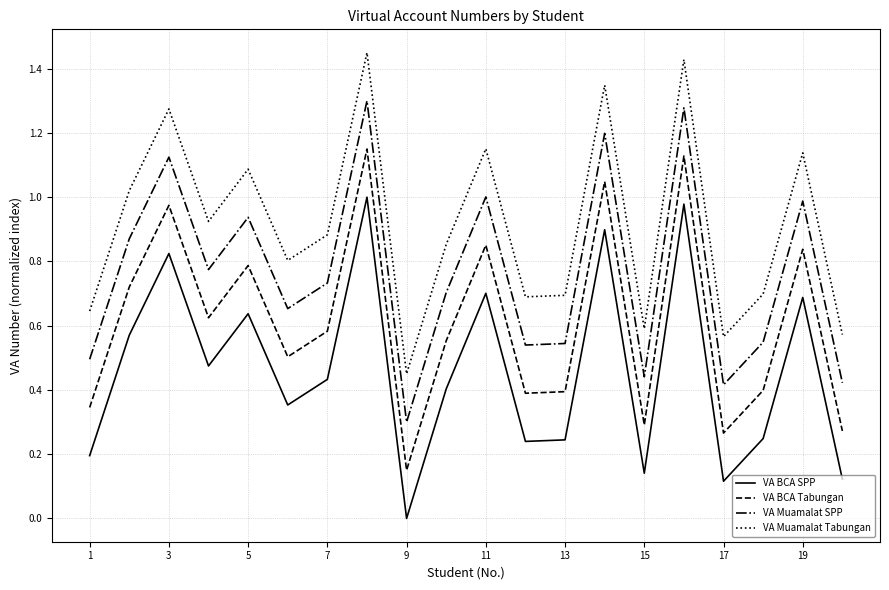

True or false: VA BCA Tabungan and VA BCA SPP cross at least once.

False